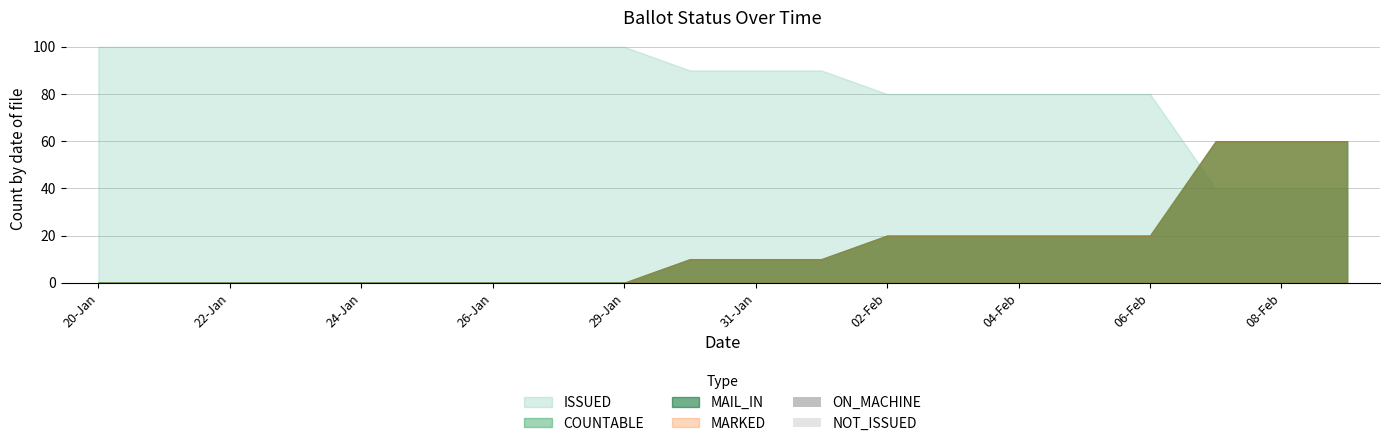

Is the value of ON_MACHINE at 26-Jan greater than the value of NOT_ISSUED at 16?

No